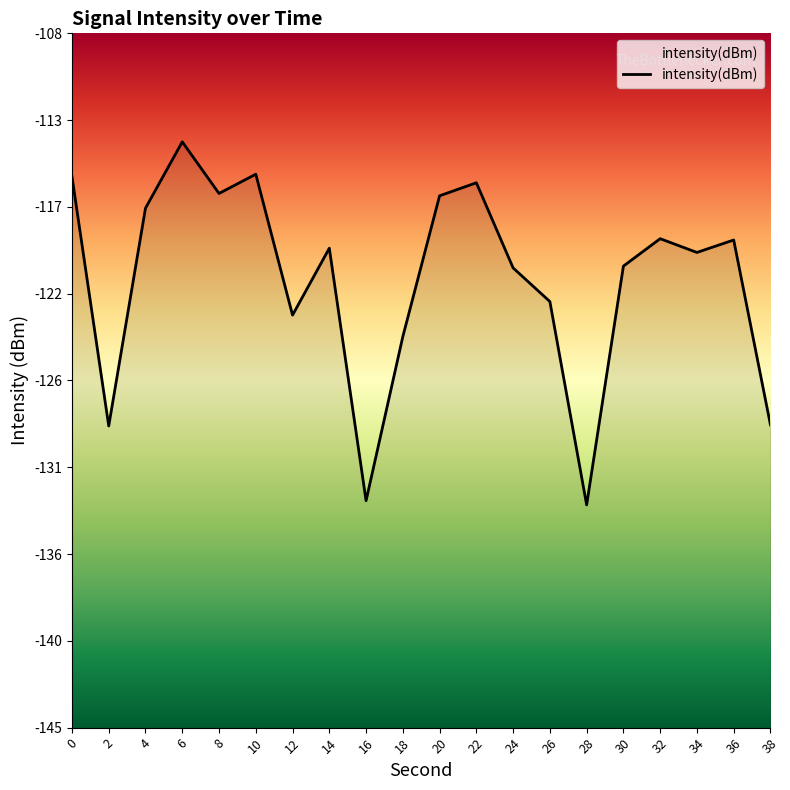

True or false: the data shows -113.8 at 6.

True